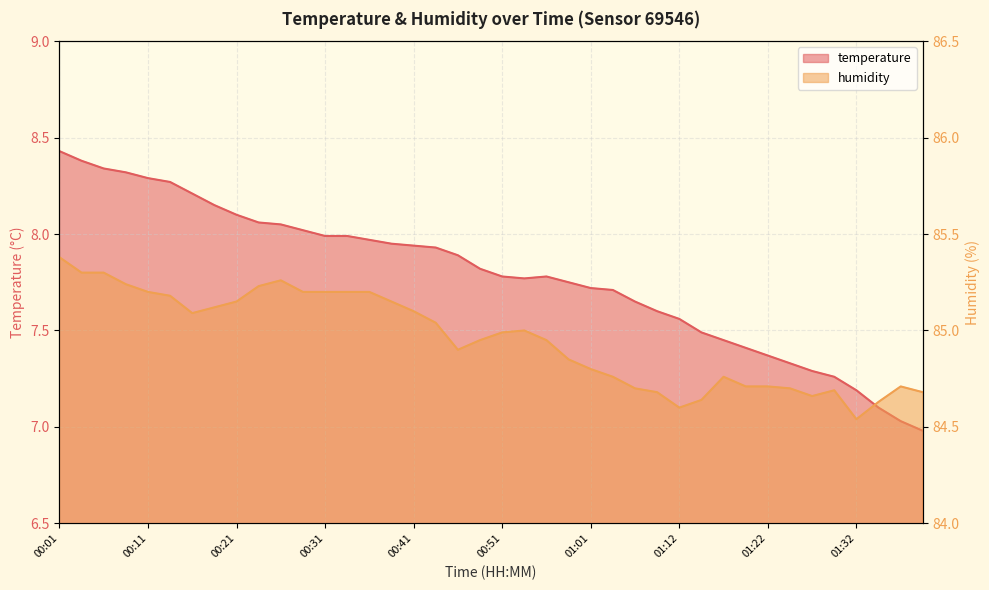

What is the sum of all humidity values?

3398.2